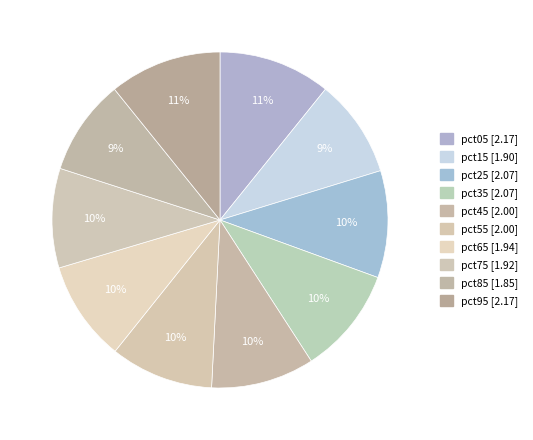

What percentage is the pct55 slice, to the nearest percent?

10%